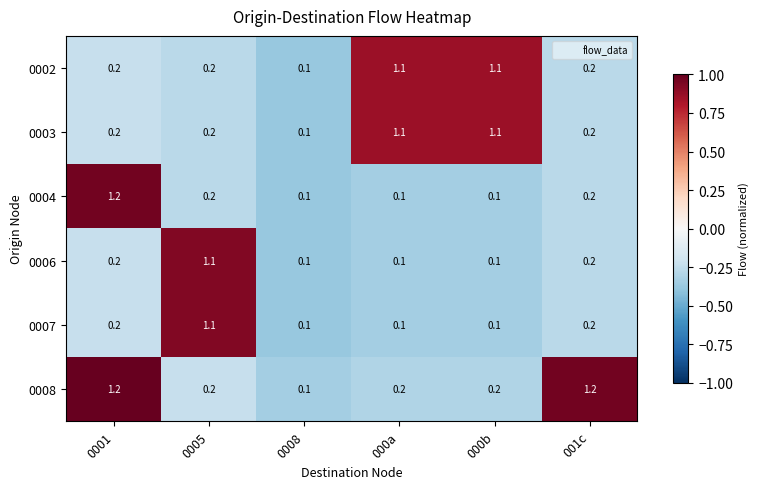

What is the approximate value of 0008 at 0001?

1.2